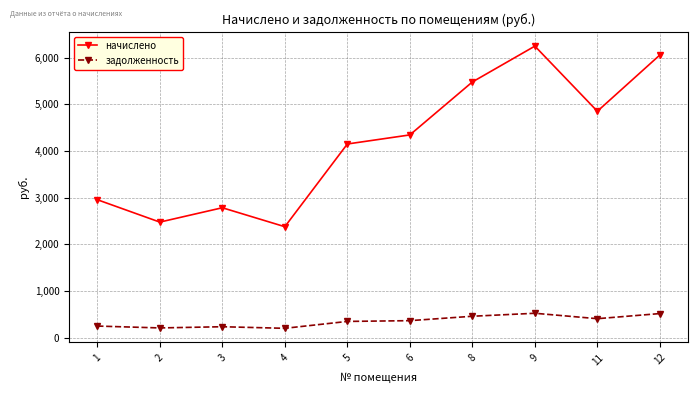

What is the value of the начислено point at the 3rd from the left?

2782.6